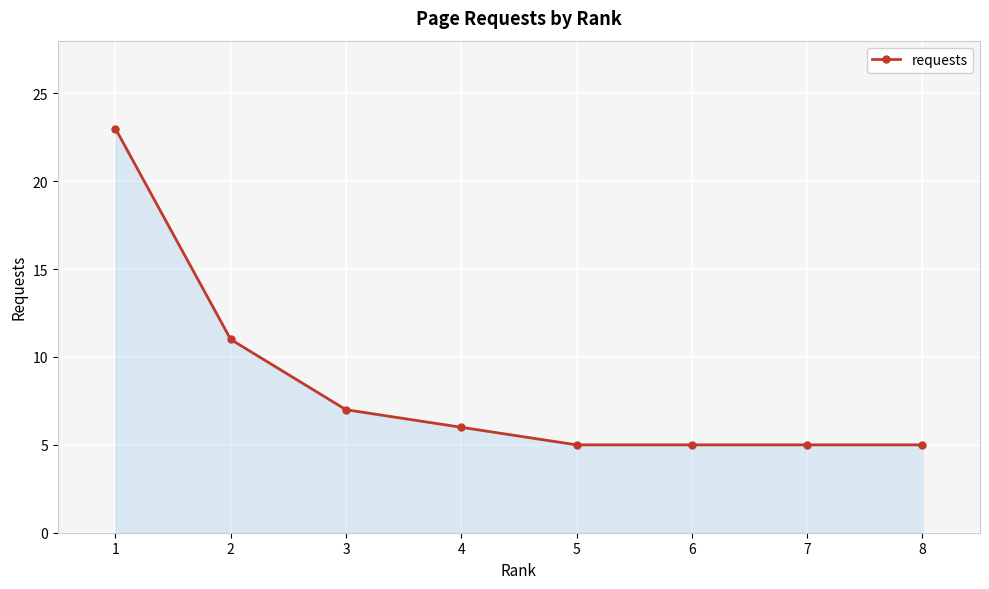

What is the ratio of the value at 1 to the value at 3?

3.3